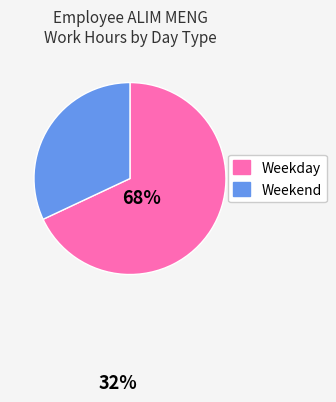

Rank the categories by value from highest to lowest.

Weekday, Weekend